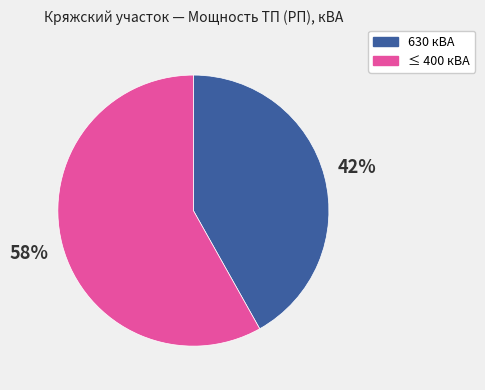

True or false: ≤ 400 кВА accounts for 58% of the total.

True